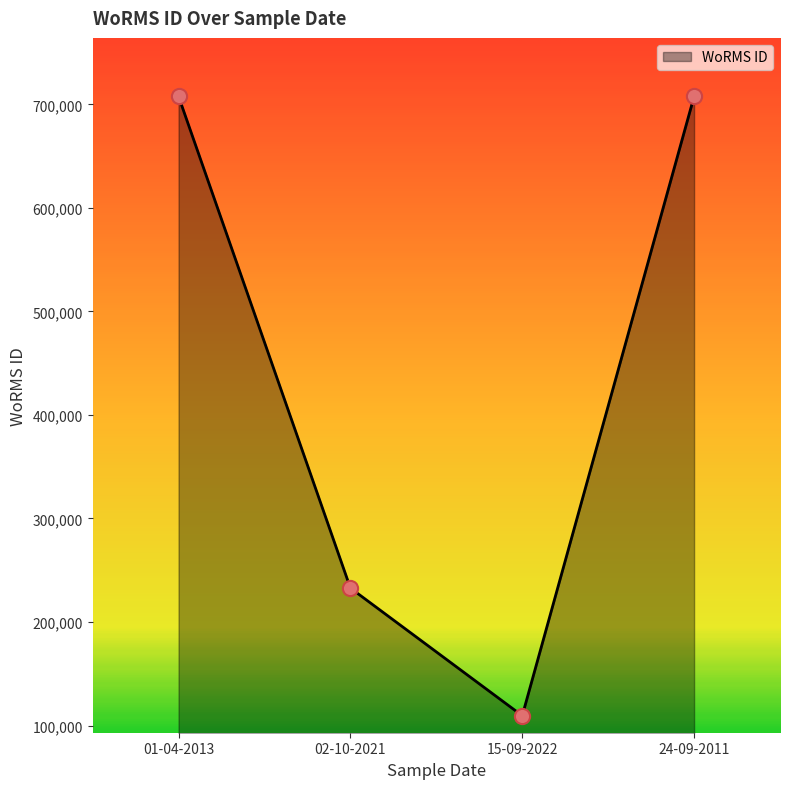

Which has a higher value, 02-10-2021 or 01-04-2013?

01-04-2013